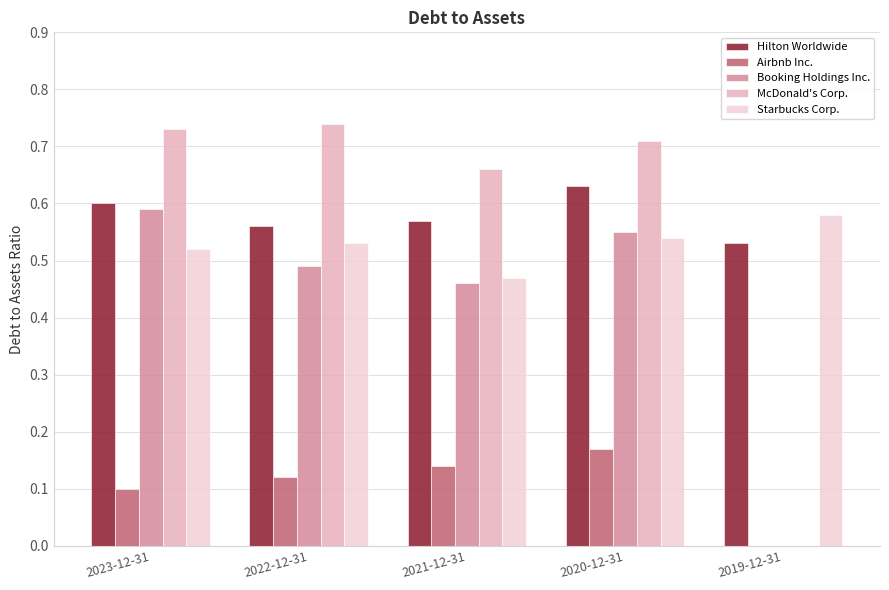

Is the value of Booking Holdings Inc. at 2021-12-31 greater than the value of McDonald's Corp. at 2019-12-31?

Yes